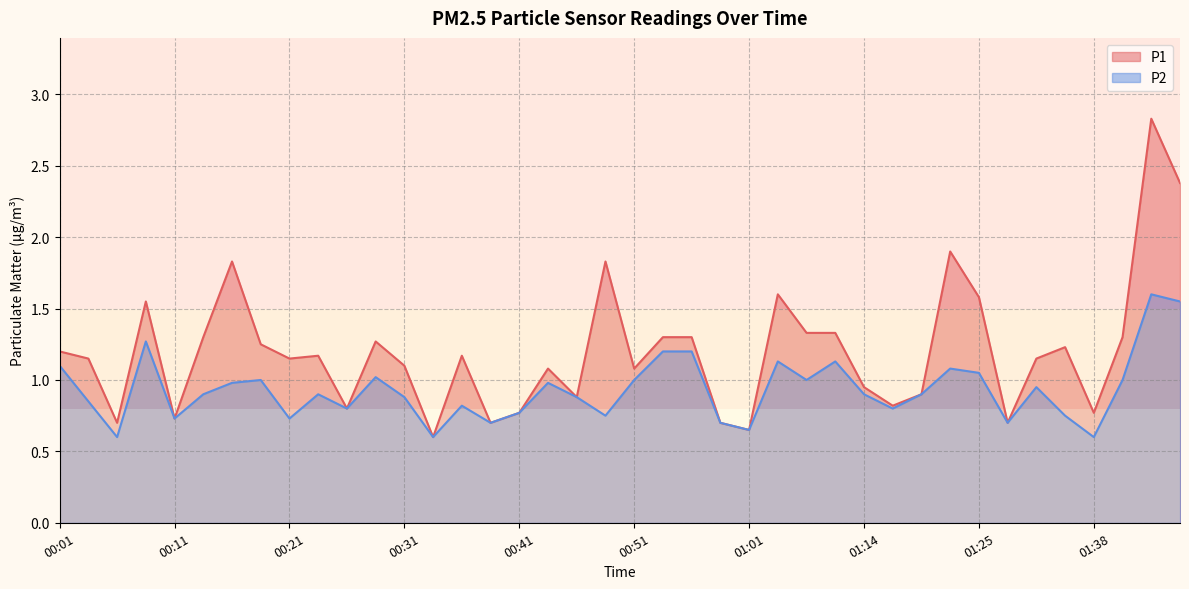

Reading right to left, transcribe all the data shown in this chart.

P1: 01:46=2.4	01:43=2.8	01:41=1.3	01:38=0.8	01:33=1.2	01:30=1.1	01:27=0.7	01:25=1.6	01:22=1.9	01:20=0.9	01:17=0.8	01:14=0.9	01:09=1.3	01:06=1.3	01:04=1.6	01:01=0.7	00:59=0.7	00:56=1.3	00:53=1.3	00:51=1.1	00:48=1.8	00:46=0.9	00:43=1.1	00:41=0.8	00:39=0.7	00:36=1.2	00:33=0.6	00:31=1.1	00:28=1.3	00:26=0.8	00:23=1.2	00:21=1.1	00:18=1.2	00:16=1.8	00:13=1.3	00:11=0.7	00:08=1.6	00:06=0.7	00:03=1.1	00:01=1.2
P2: 01:46=1.6	01:43=1.6	01:41=1.0	01:38=0.6	01:33=0.8	01:30=0.9	01:27=0.7	01:25=1.1	01:22=1.1	01:20=0.9	01:17=0.8	01:14=0.9	01:09=1.1	01:06=1.0	01:04=1.1	01:01=0.7	00:59=0.7	00:56=1.2	00:53=1.2	00:51=1.0	00:48=0.8	00:46=0.9	00:43=1.0	00:41=0.8	00:39=0.7	00:36=0.8	00:33=0.6	00:31=0.9	00:28=1.0	00:26=0.8	00:23=0.9	00:21=0.7	00:18=1.0	00:16=1.0	00:13=0.9	00:11=0.7	00:08=1.3	00:06=0.6	00:03=0.8	00:01=1.1